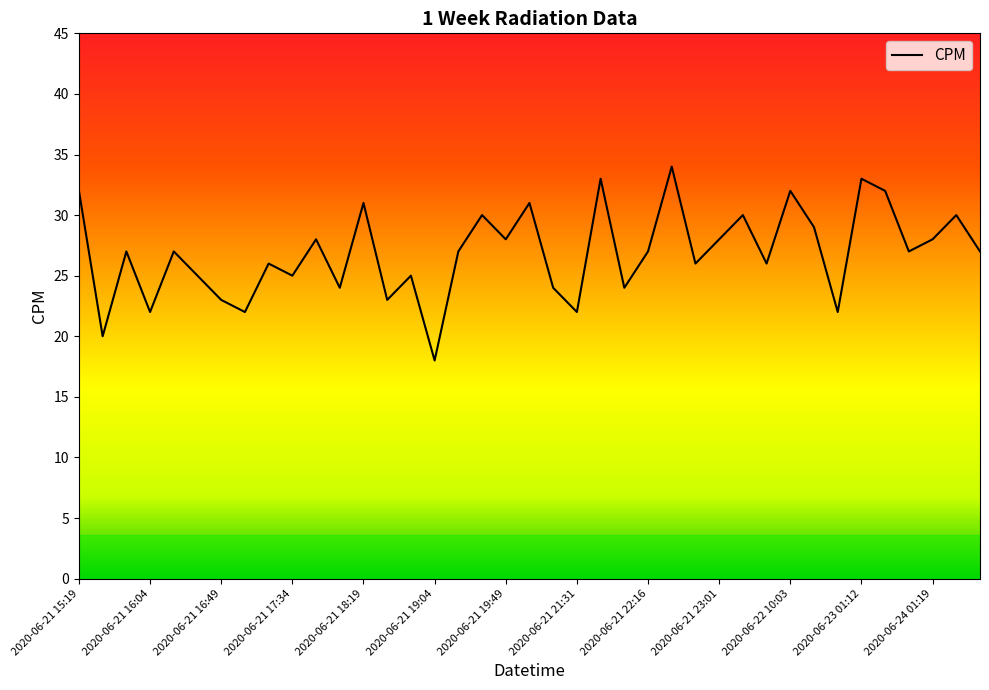

What is the smallest value displayed?

18